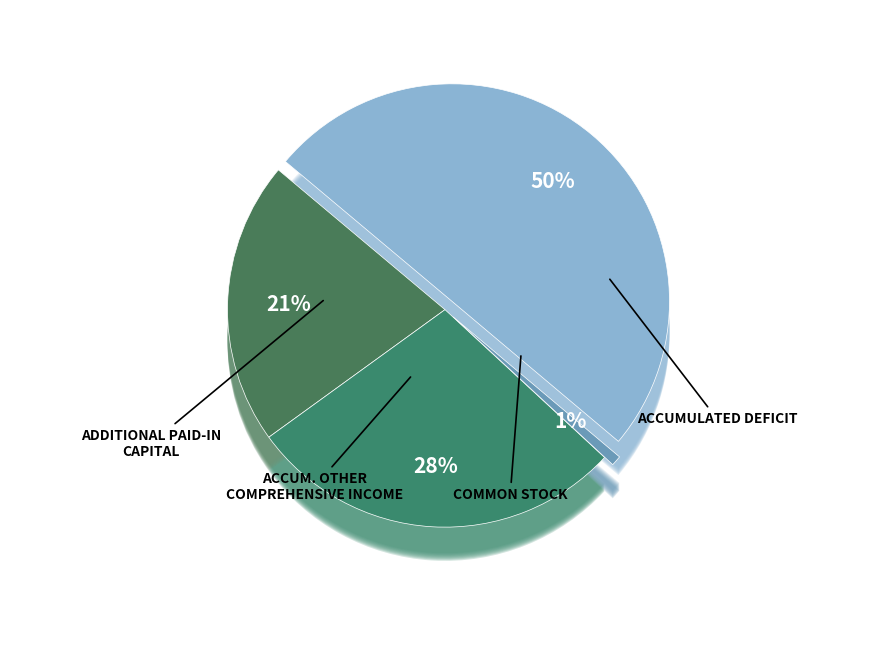

To the nearest percent, what is the difference between the largest and smallest slice percentages?

49%